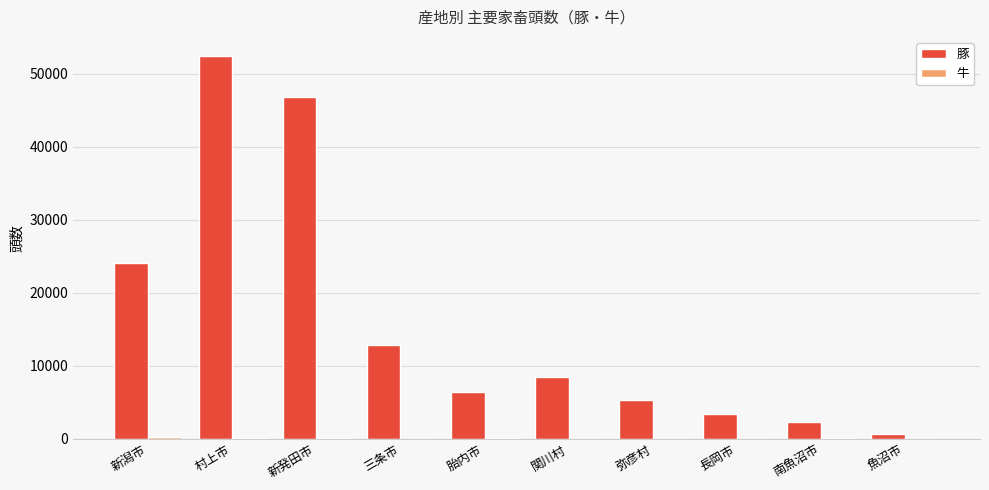

Which series has the largest range (max minus min)?

豚